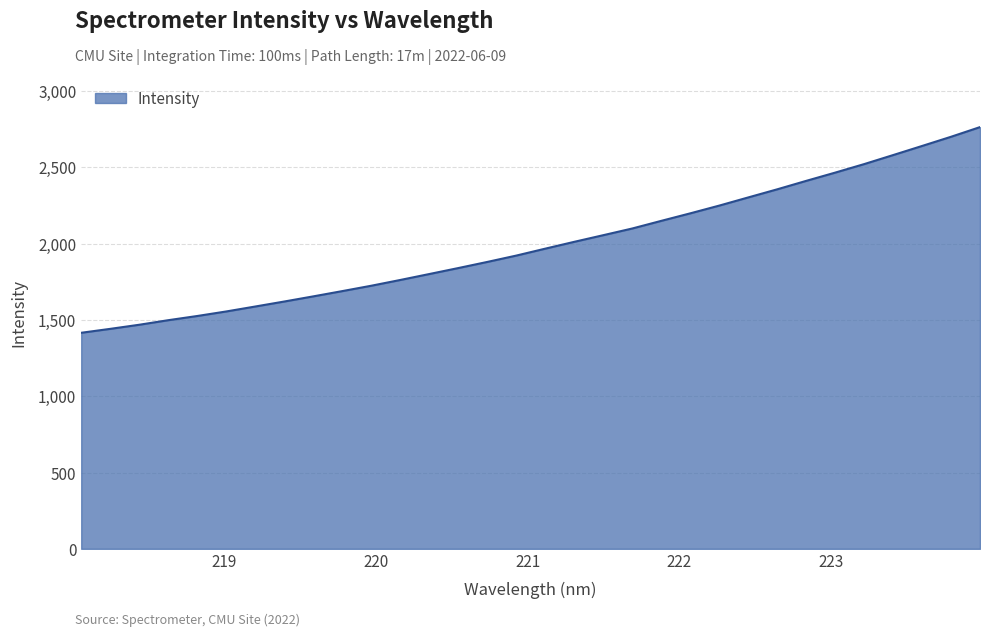

How many series are shown in this chart?

1